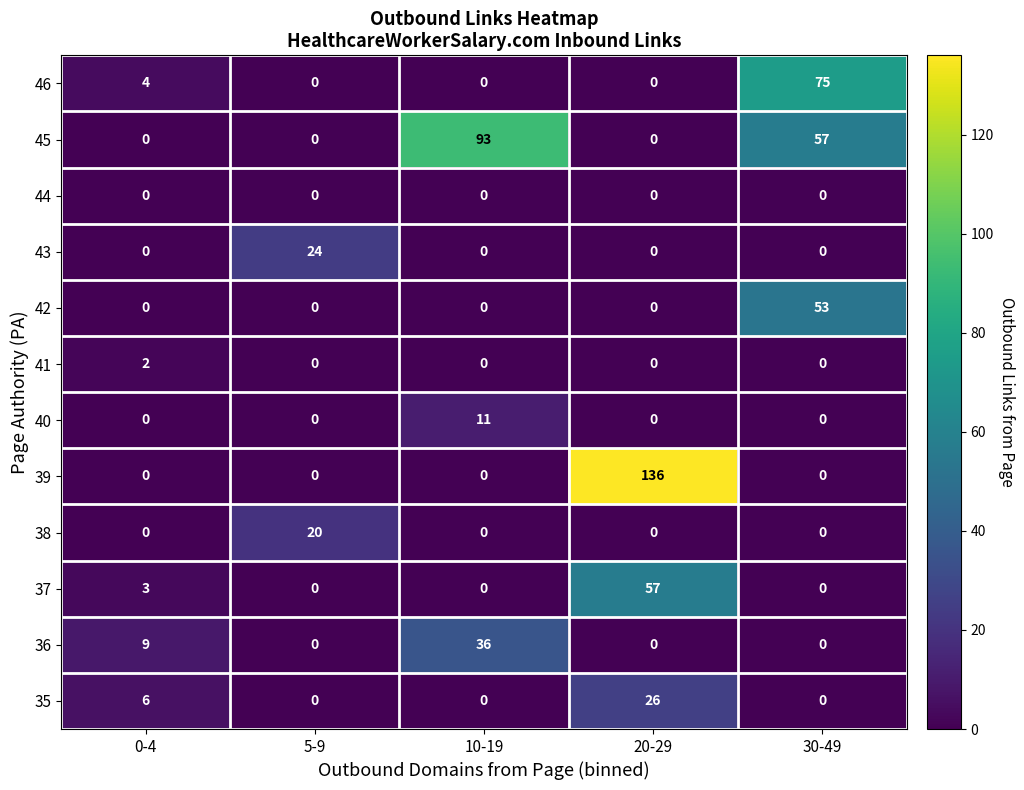

What is the greatest value displayed?

136